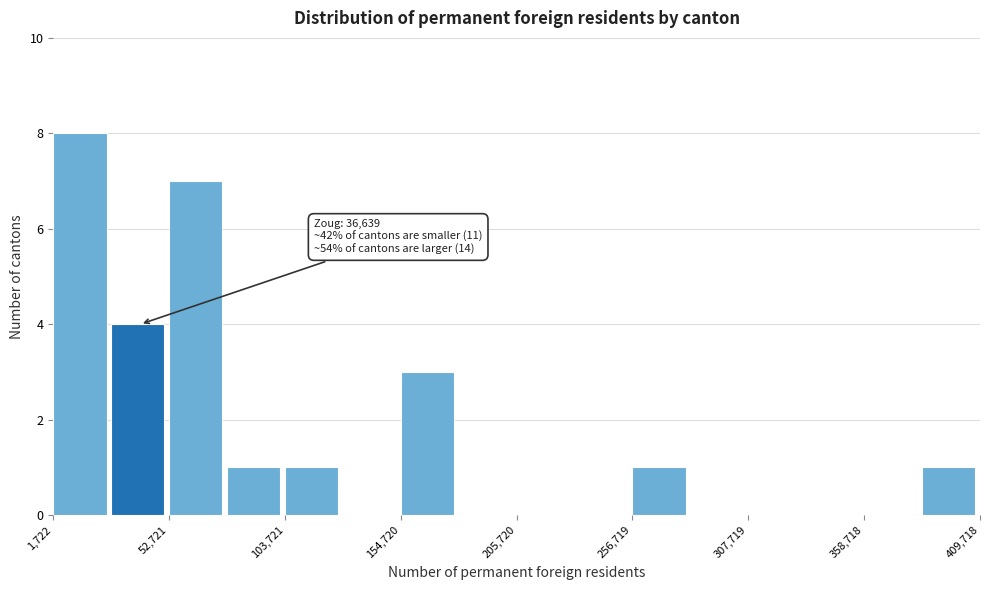

Read against the x-axis, roughly where is the centre of the tallest bar?

10000